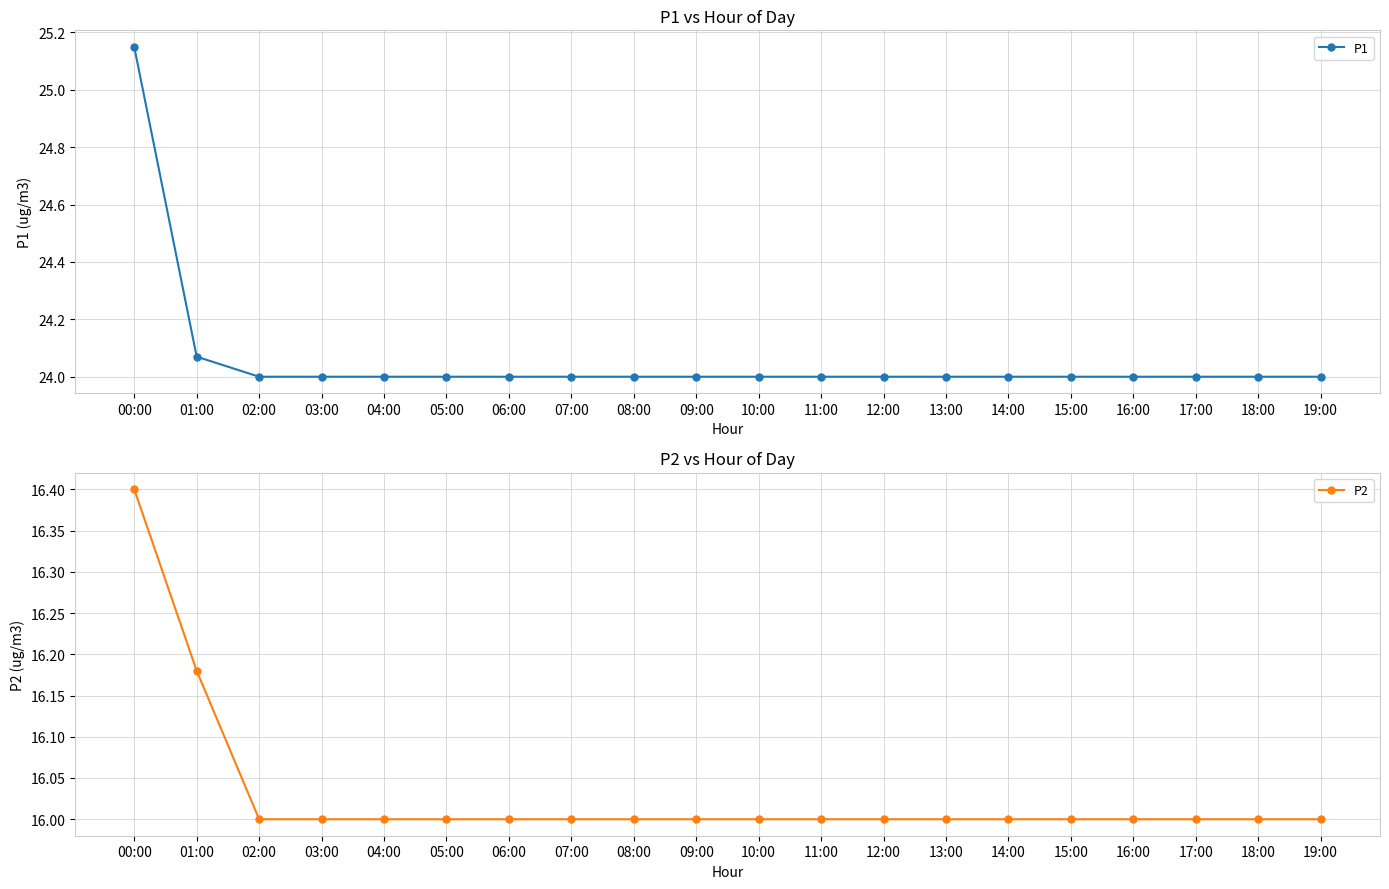

How many P2 values are between 16 and 17?

20